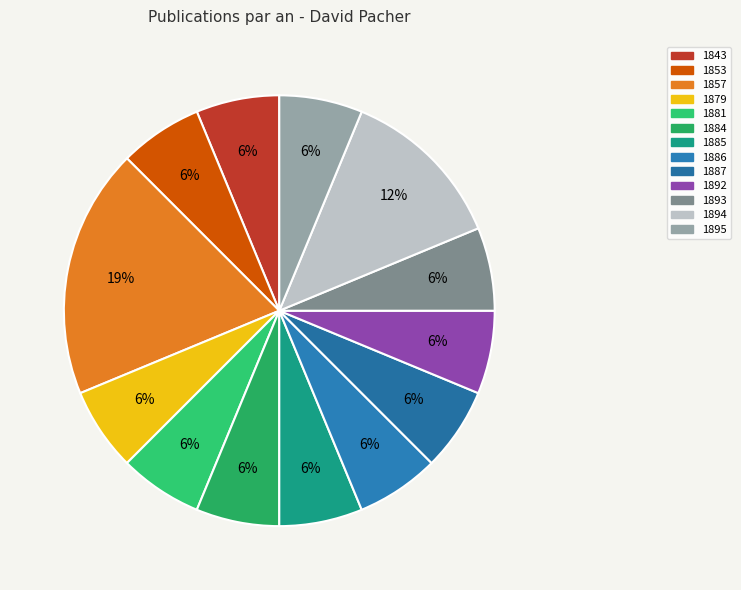

Which category has the smallest portion of the pie?

1843